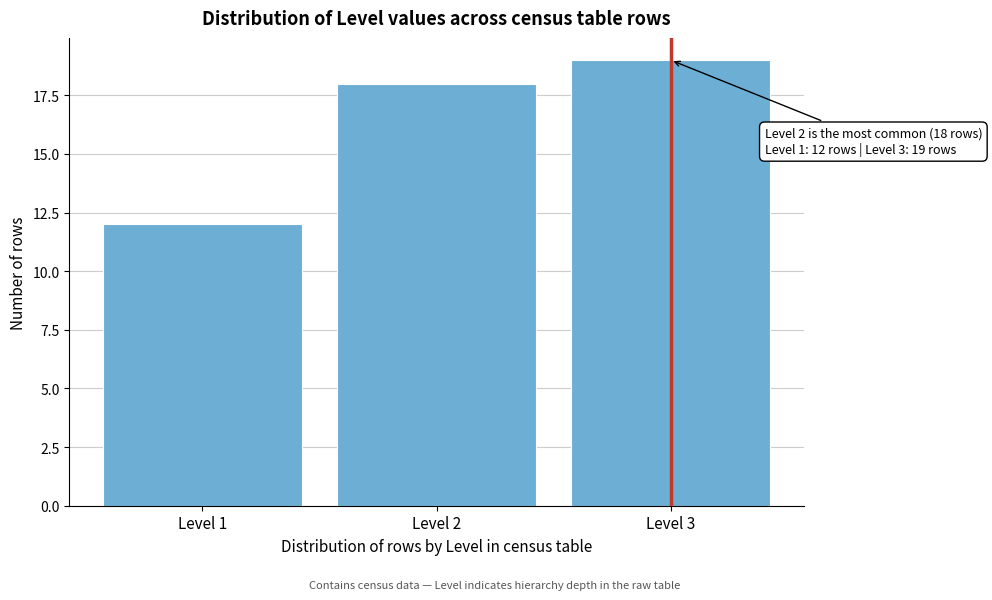

Reading left to right, list all the values displayed in this chart.

12	18	19